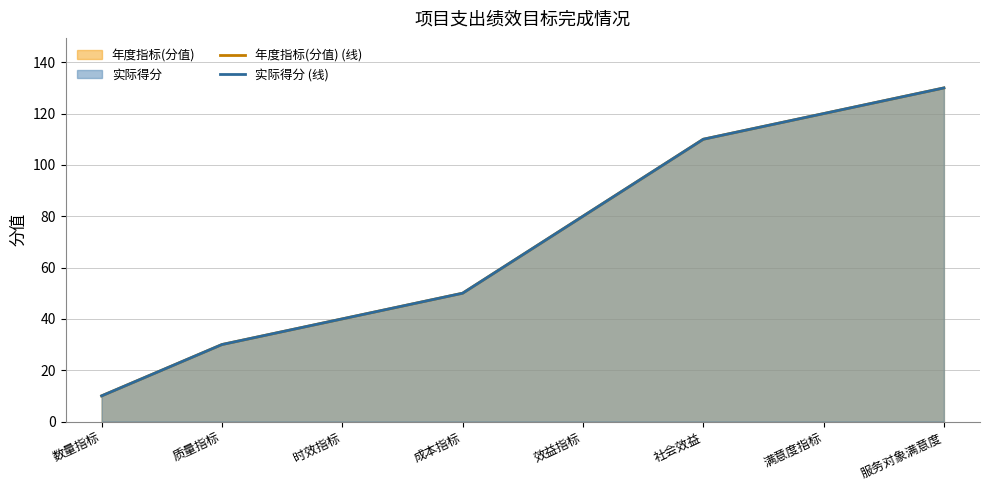

List the series in order of their peak value, lowest first.

年度指标(分值) (线), 实际得分 (线)